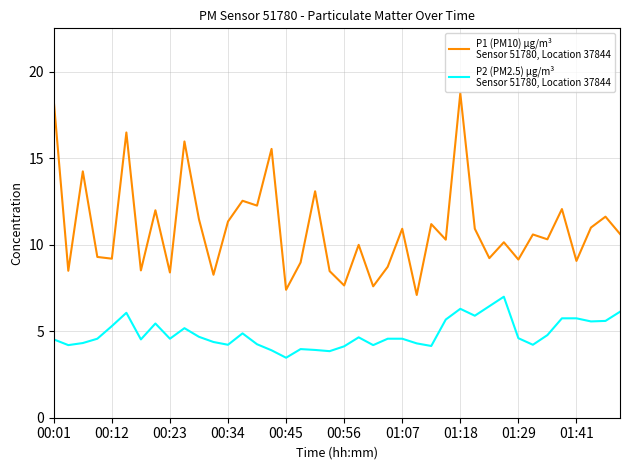

What is the greatest value displayed?

18.8